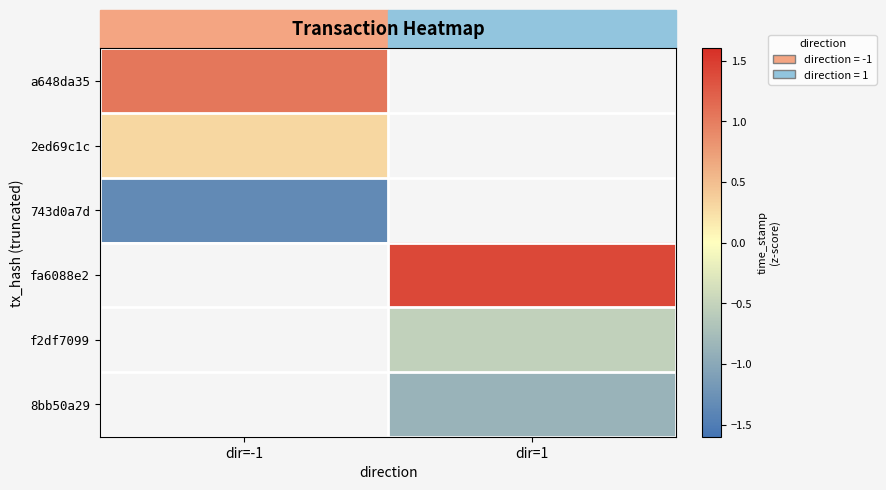

How many positive values does the a648da35 series have?

1